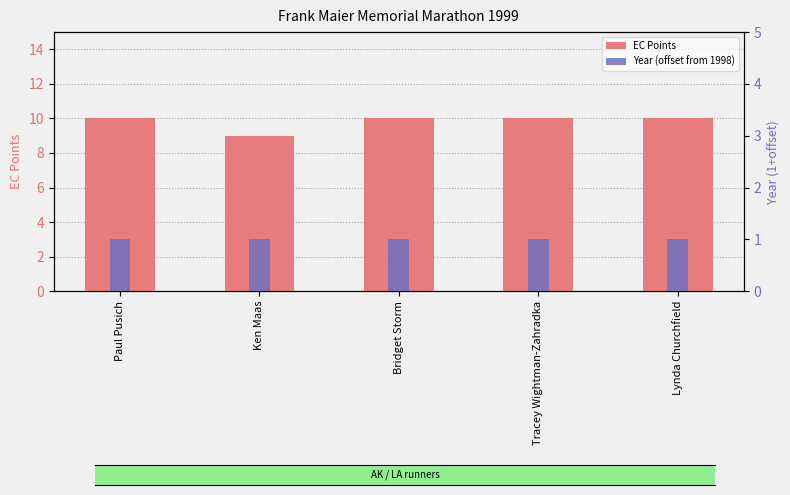

At which label does EC Points reach its minimum?

Ken Maas